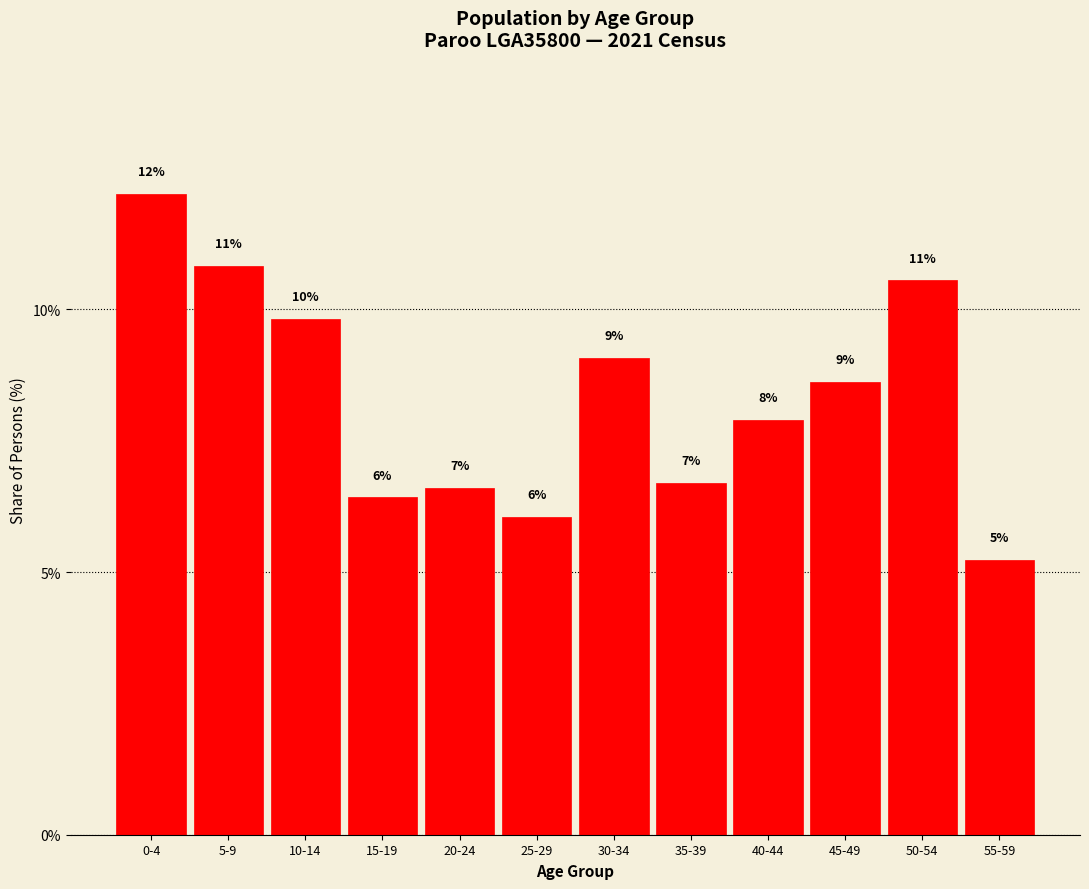

Does the chart contain any negative values?

No